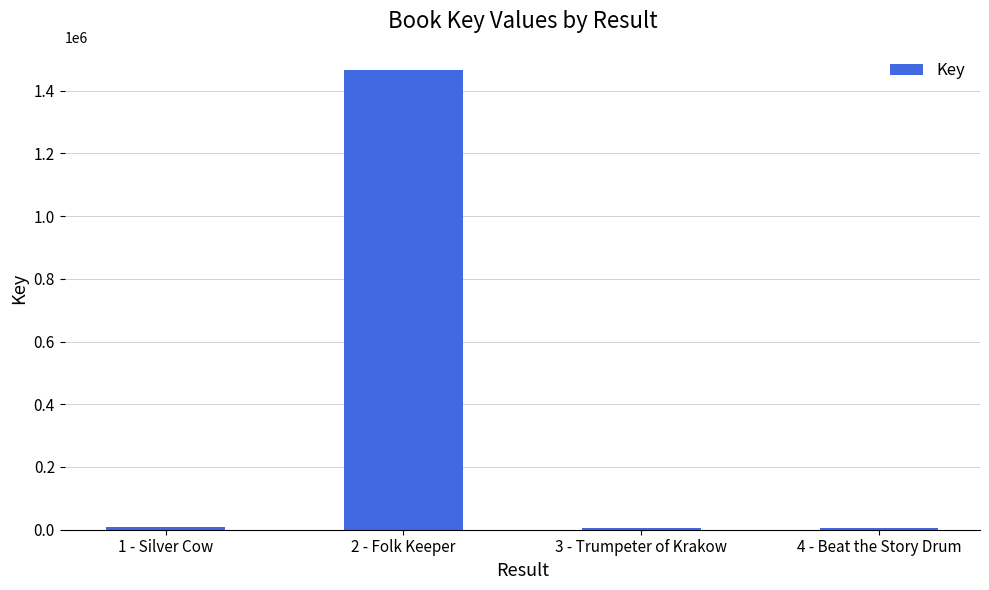

What is the sum of all values?

1483321